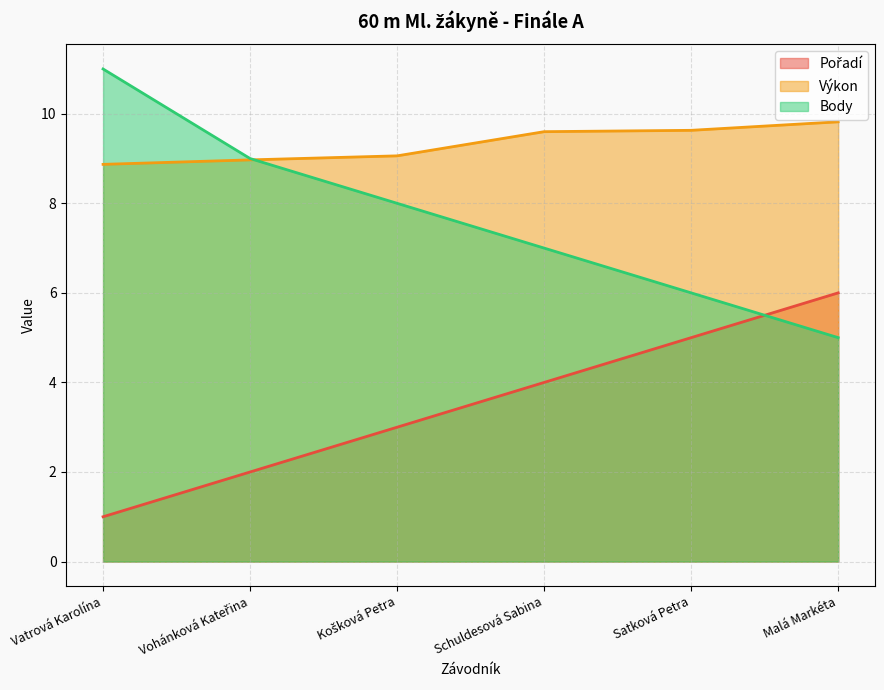

Which series ends up on top after the final intersection of Body and Výkon?

Výkon